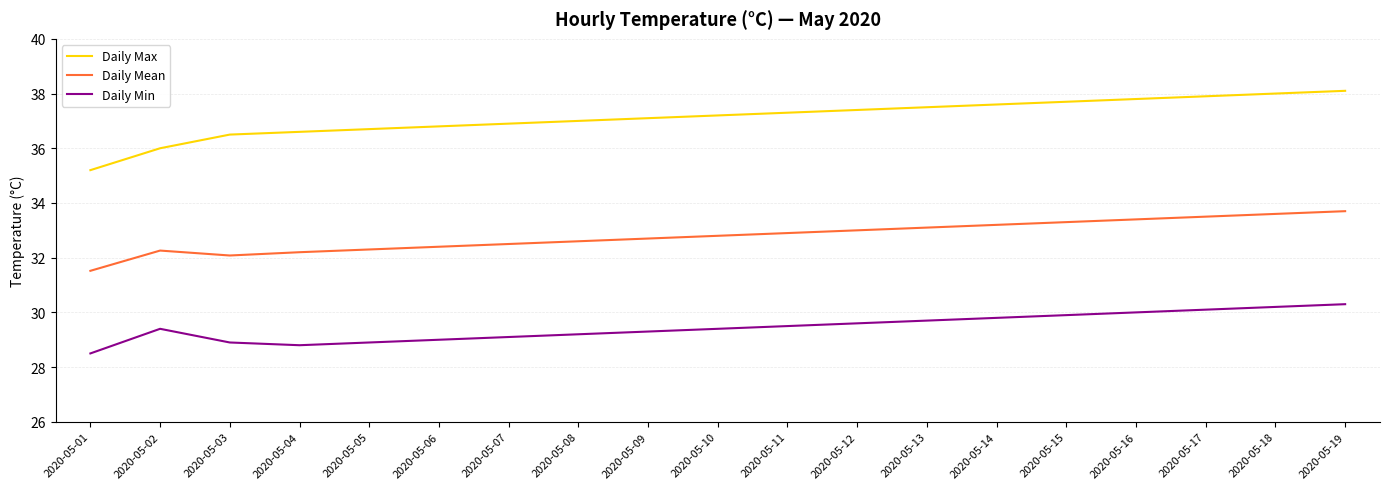

At 2020-05-19, list the series in order from smallest to largest.

Daily Min, Daily Mean, Daily Max